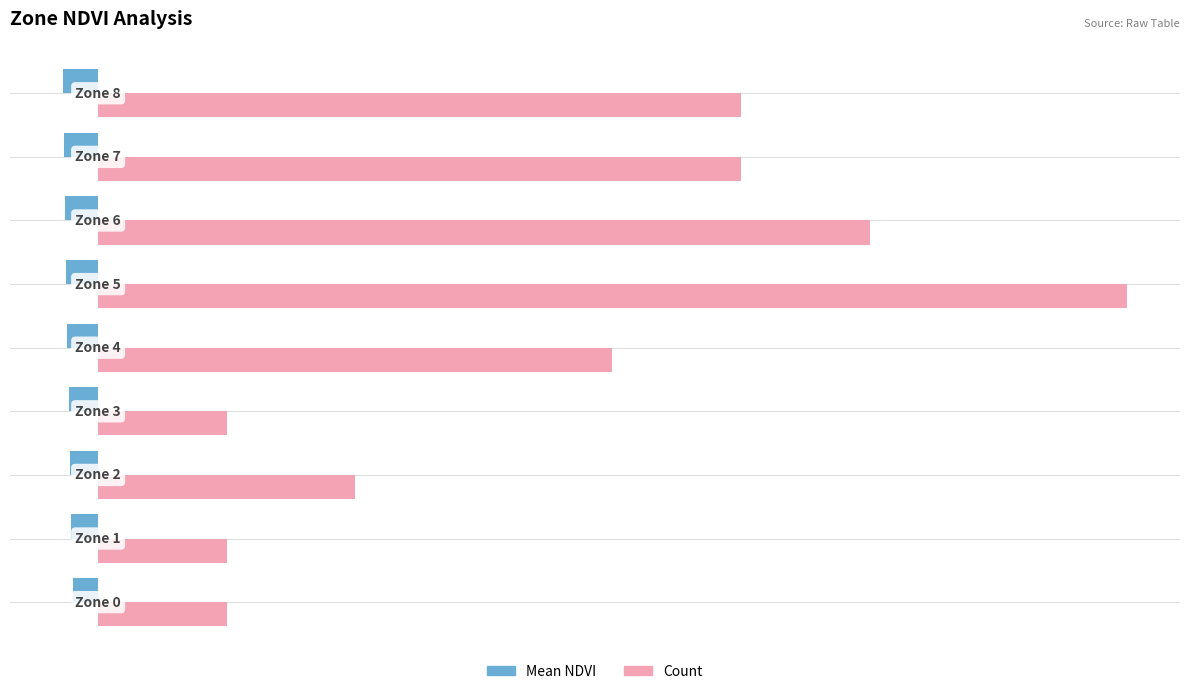

Which series has the widest spread of values?

Count